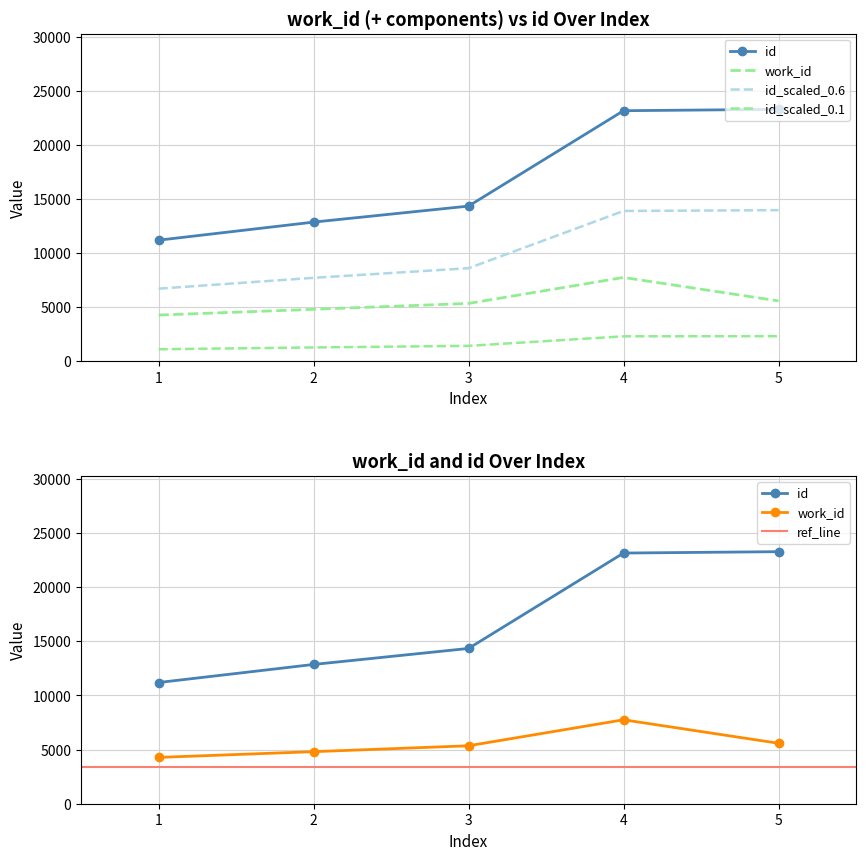

The value of id at 2 is 3369. True or false?

False